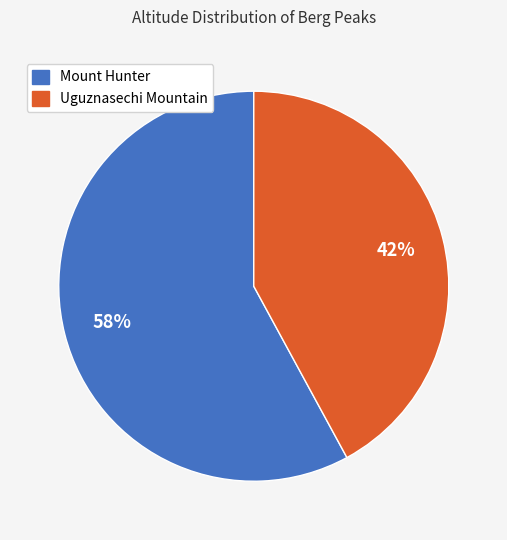

Which slice represents more than half of the pie?

Mount Hunter